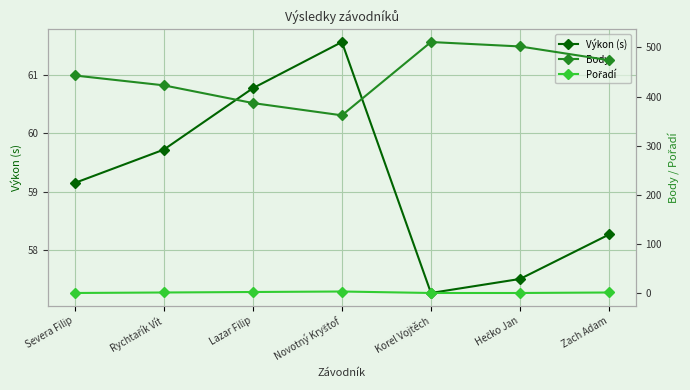

Rank the series by their maximum value, from lowest to highest.

Pořadí, Výkon (s), Body